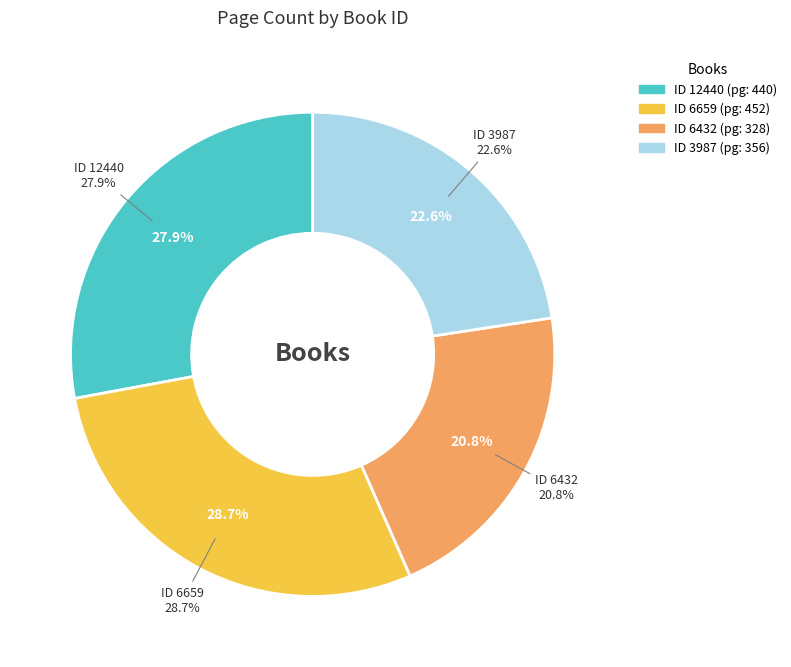

To the nearest percent, what percentage of the pie is 12440?

28%